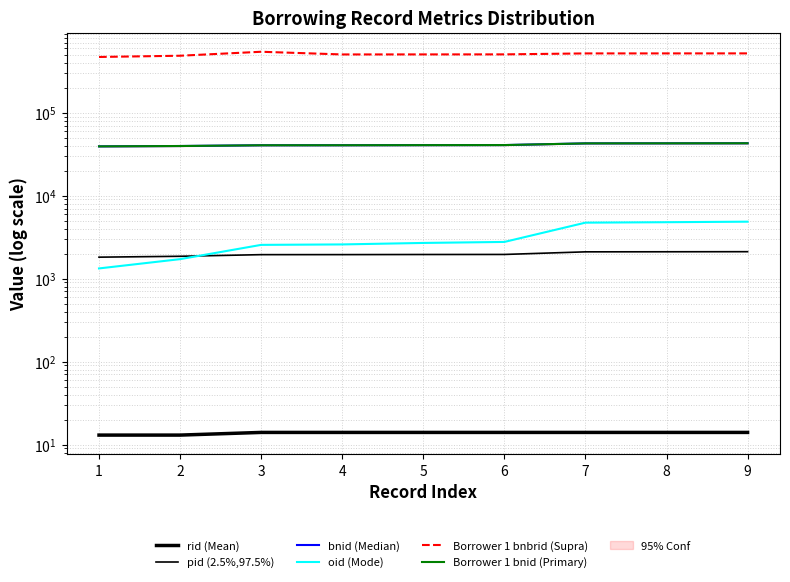

Read the Borrower 1 bnbrid (Supra) value at 4, to the nearest 50.

504350